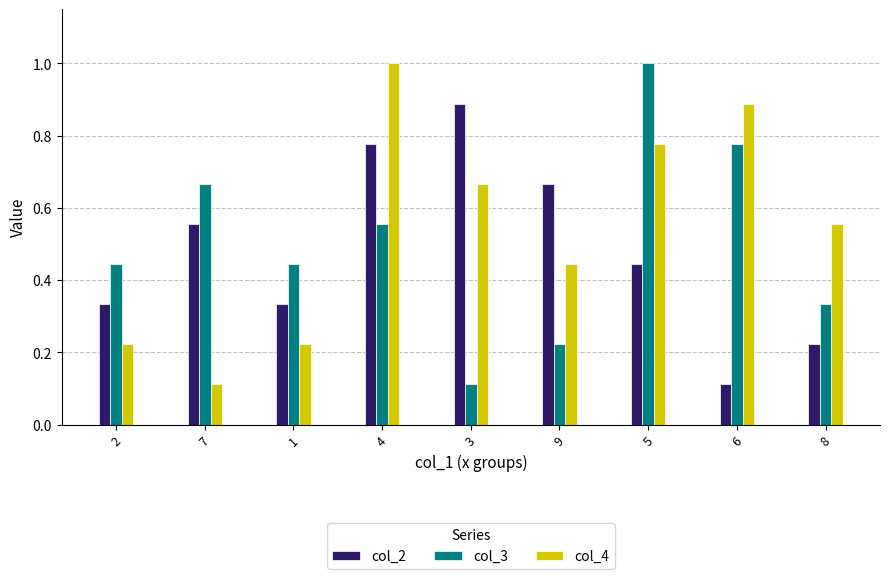

What is the smallest value displayed?

0.1